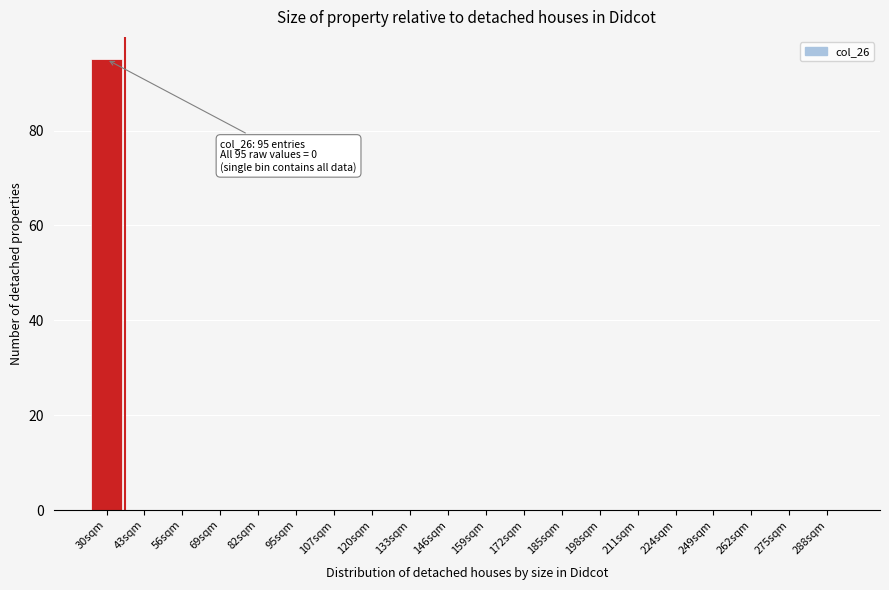

Reading left to right, transcribe all the data shown in this chart.

30sqm=95	43sqm=0	56sqm=0	69sqm=0	82sqm=0	95sqm=0	107sqm=0	120sqm=0	133sqm=0	146sqm=0	159sqm=0	172sqm=0	185sqm=0	198sqm=0	211sqm=0	224sqm=0	249sqm=0	262sqm=0	275sqm=0	288sqm=0